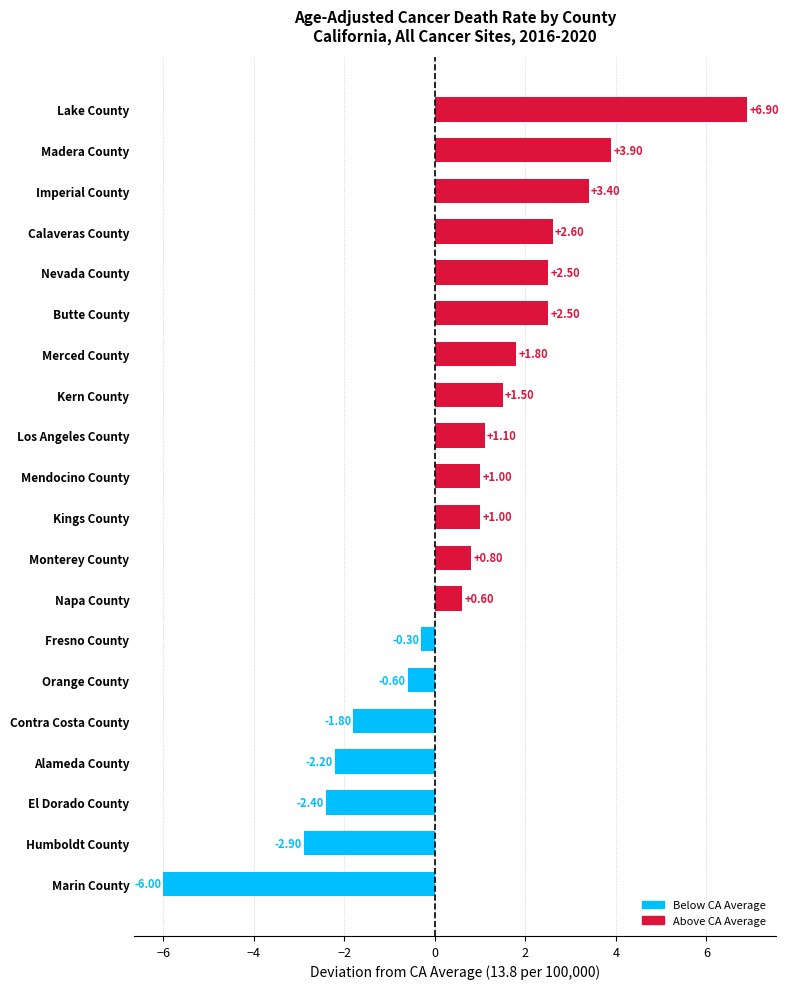

Approximately how many times larger is the value at Napa County compared to Mendocino County?

0.6